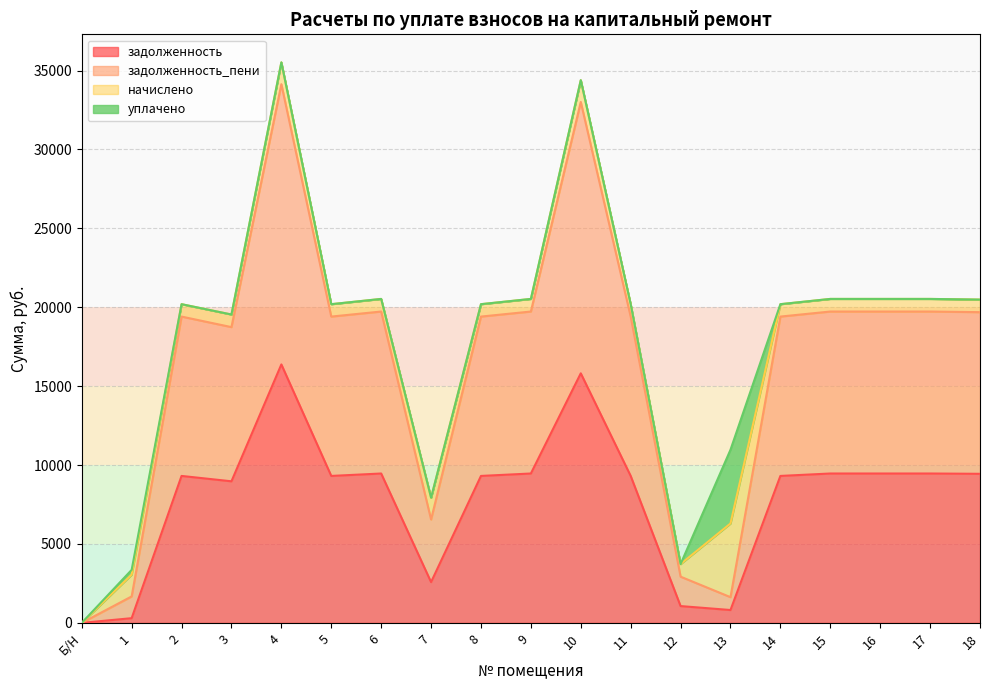

Which series has the largest total across all categories?

задолженность_пени